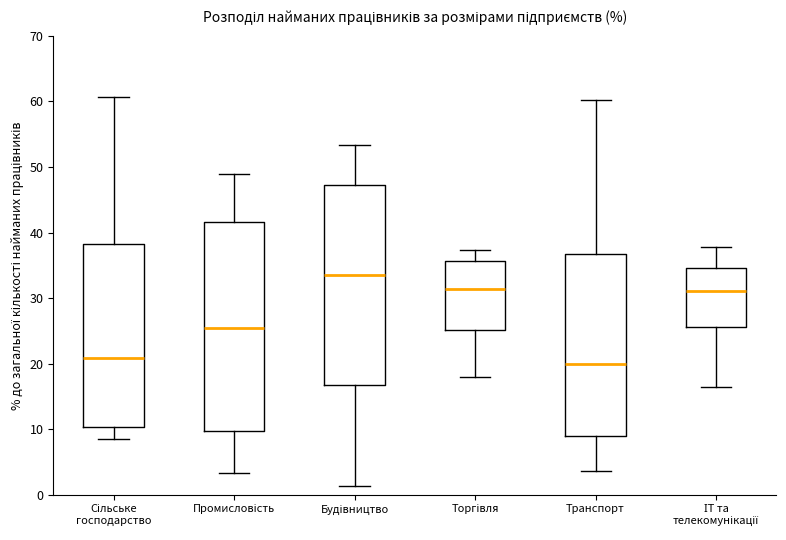

Which box has the highest median line?

Будівництво